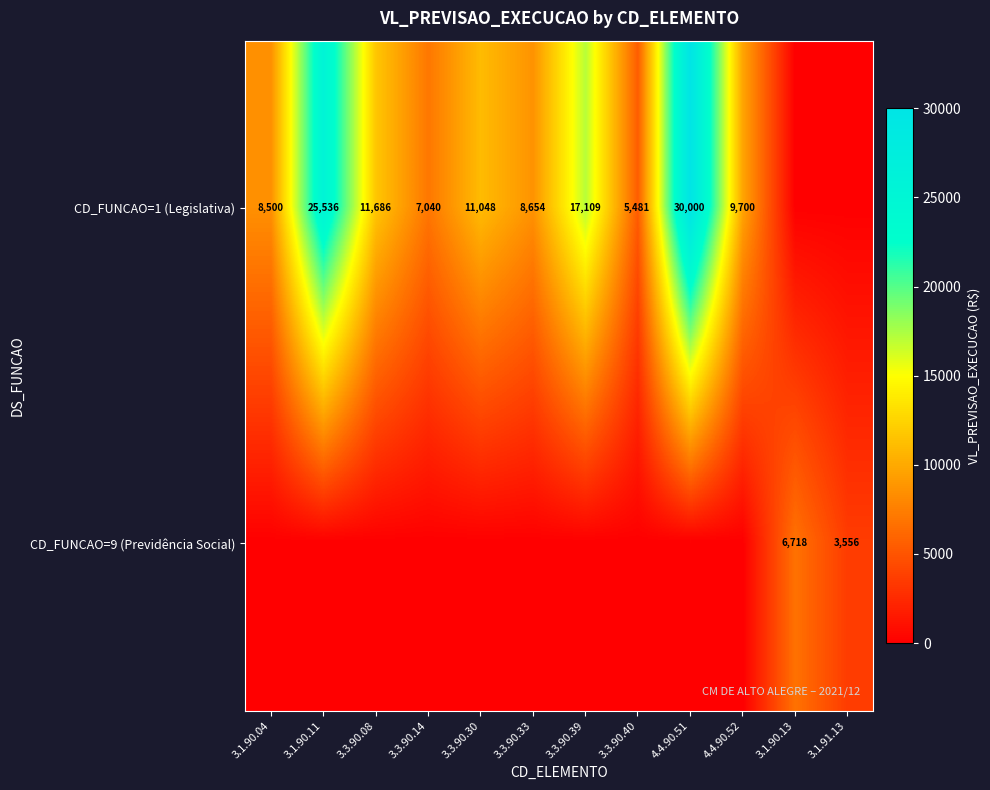

What is the sum of the CD_FUNCAO=1 (Legislativa) values at 3.3.90.08 and 3.3.90.14?

18726